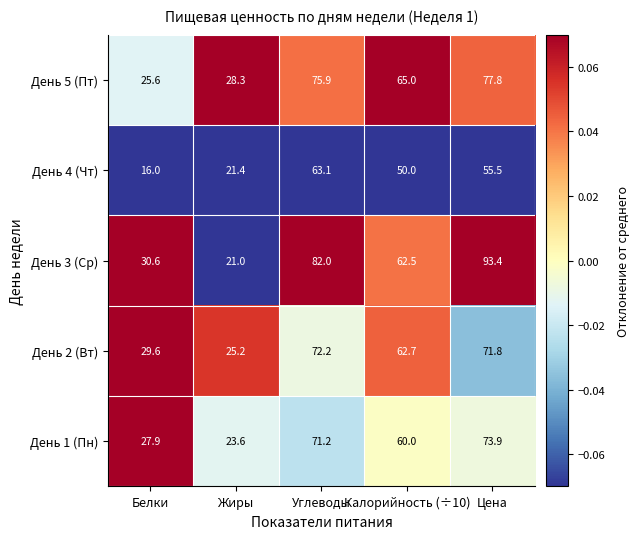

How many series are shown in this chart?

5